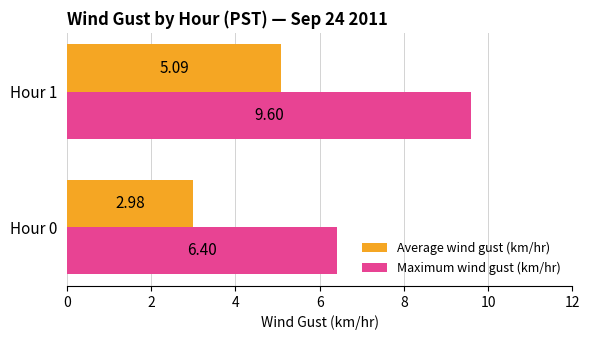

List the series in order of their peak value, lowest first.

Average wind gust (km/hr), Maximum wind gust (km/hr)